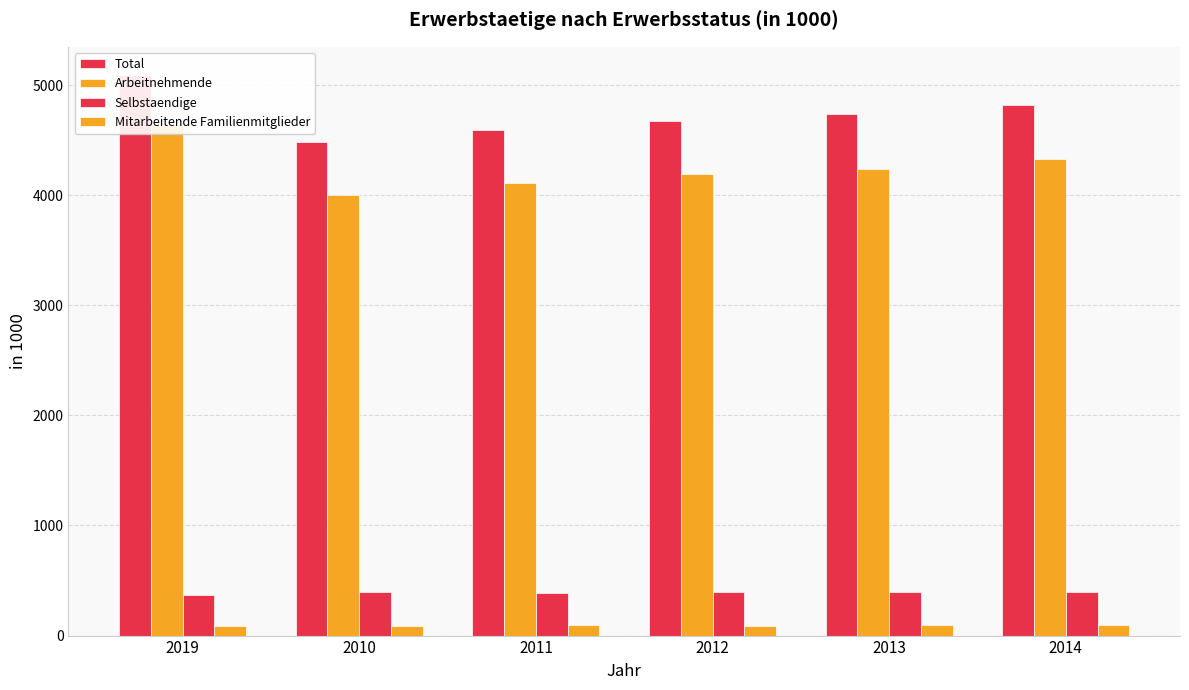

What are all the series names shown in the legend?

Total, Arbeitnehmende, Selbstaendige, Mitarbeitende Familienmitglieder